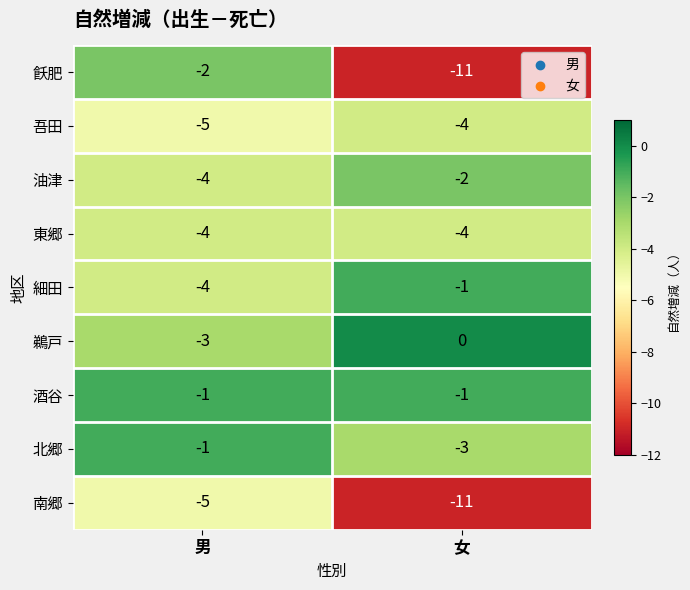

The value of 飫肥 at 女 is -11. True or false?

True